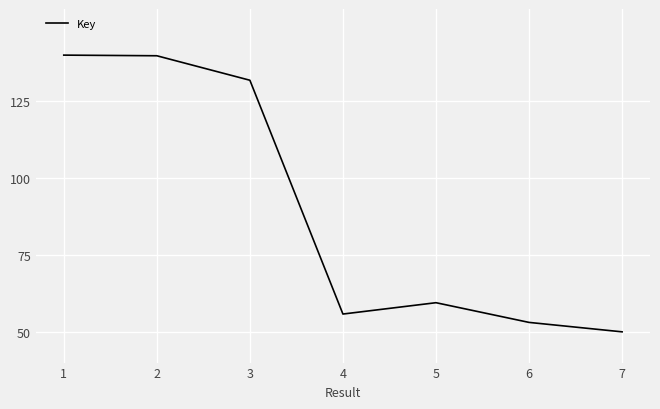

How many interior local valleys (lower than both neighbors) does the data have?

1